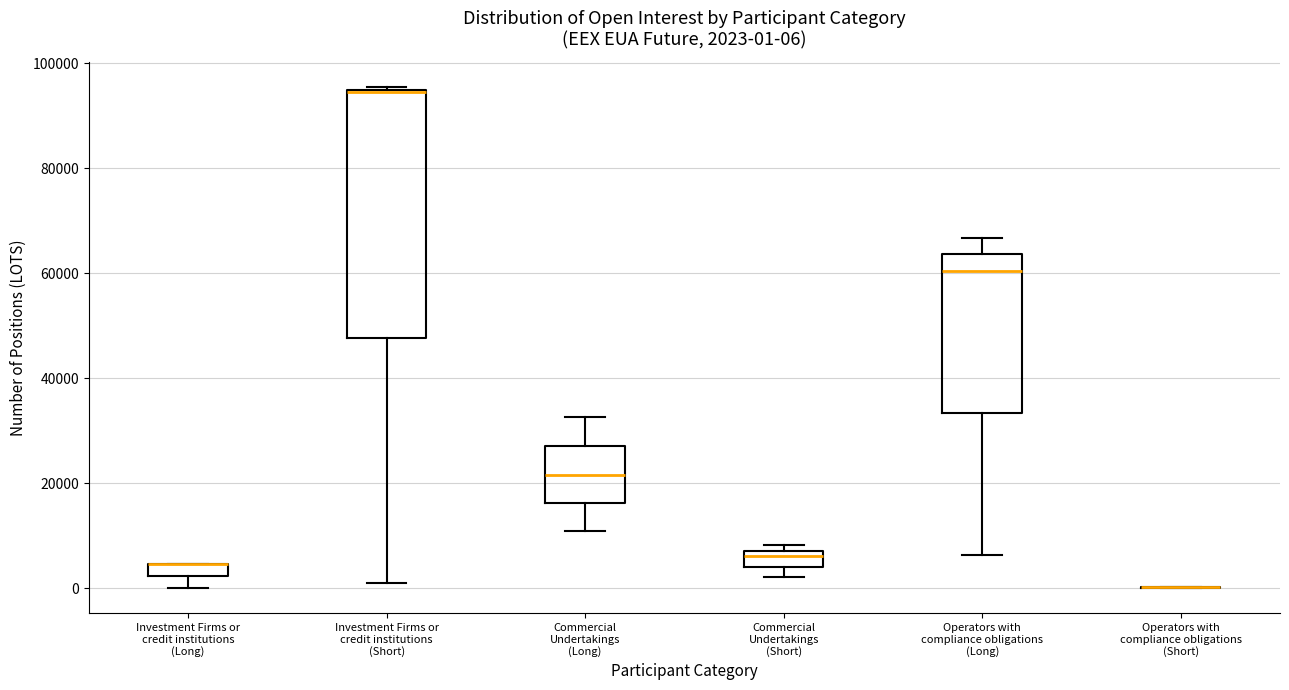

Which box is the tallest, from its lower edge to its upper edge?

Investment Firms or credit institutions (Short)